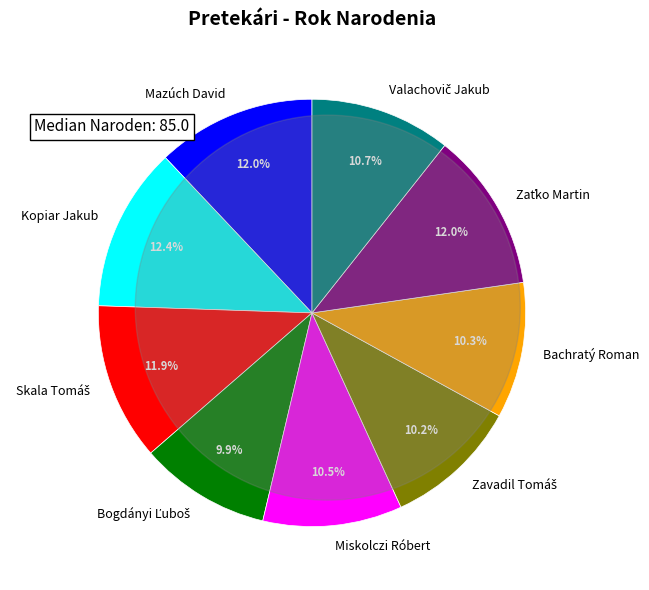

To the nearest percent, what is the combined percentage of Kopiar Jakub and Mazúch David?

24%